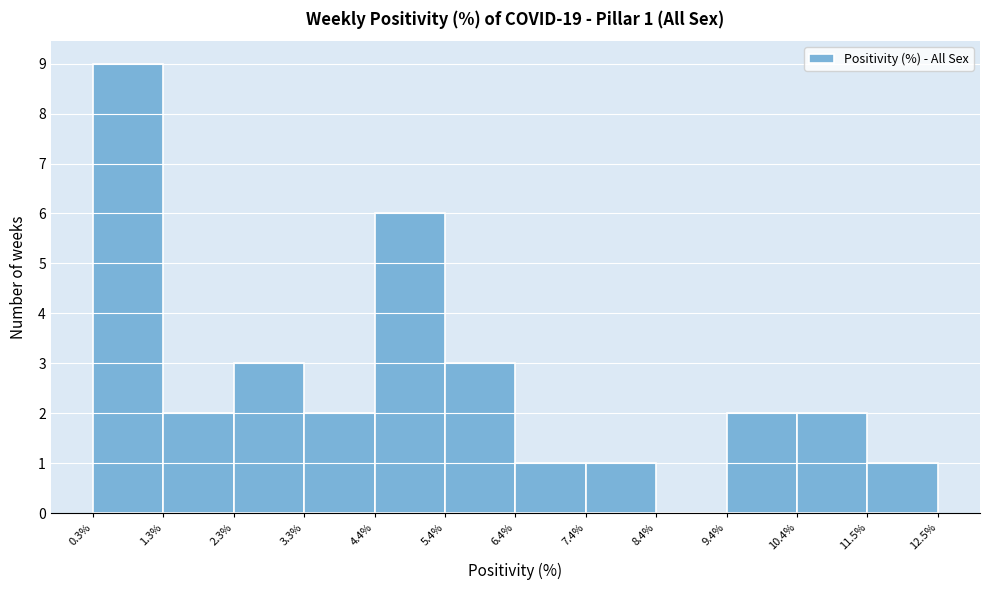

Over which range of the x-axis is the bar tallest?

0.3% to 1.3%